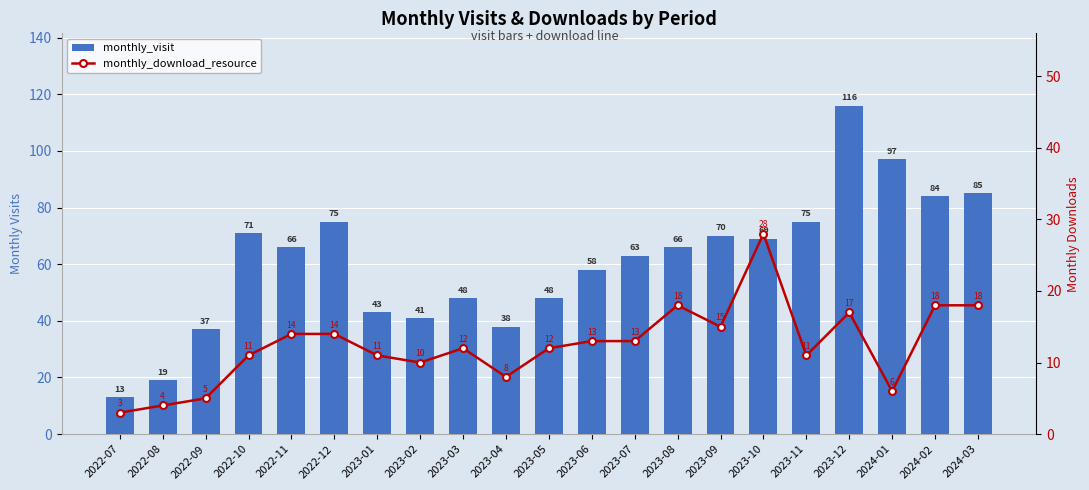

What is the average value of the monthly_visit series?

61